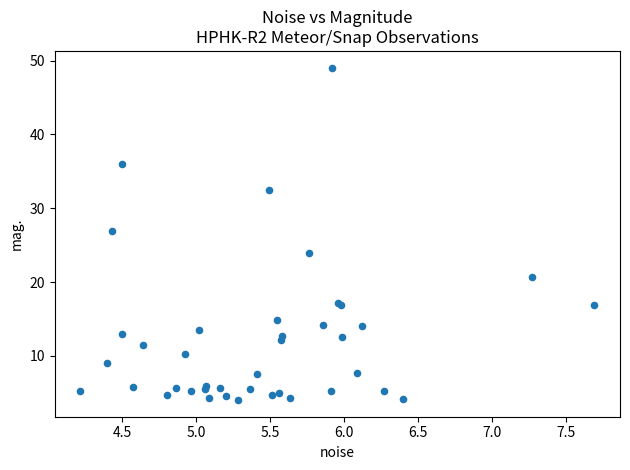

What Y value in the scatter plot is closest to 26?

26.9